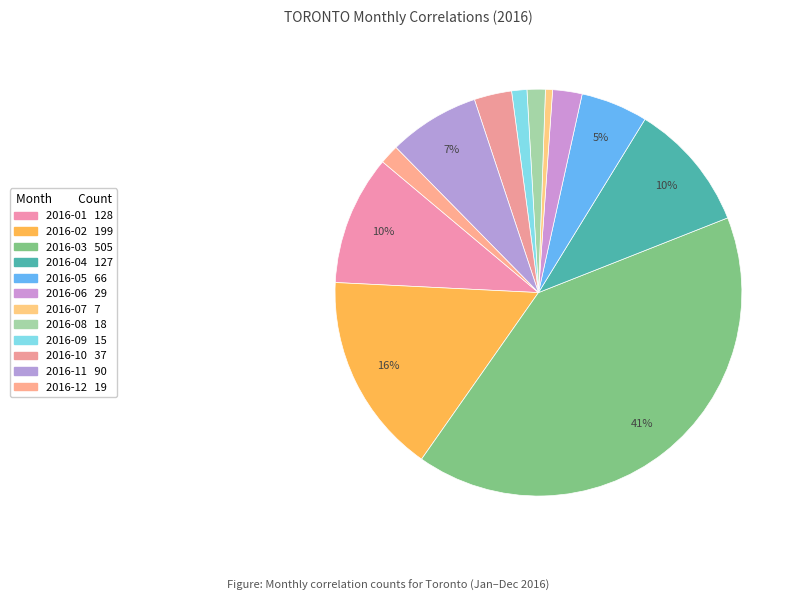

To the nearest percent, what portion does 2016-07 represent?

1%